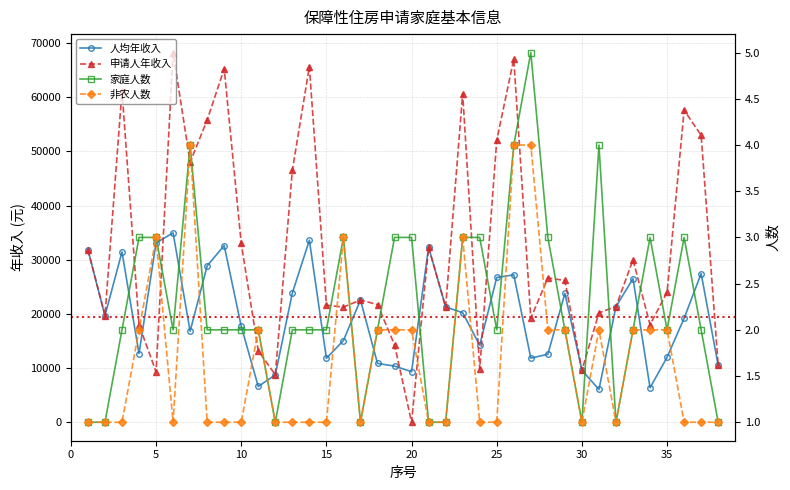

True or false: 非农人数 and 家庭人数 intersect in this chart.

False